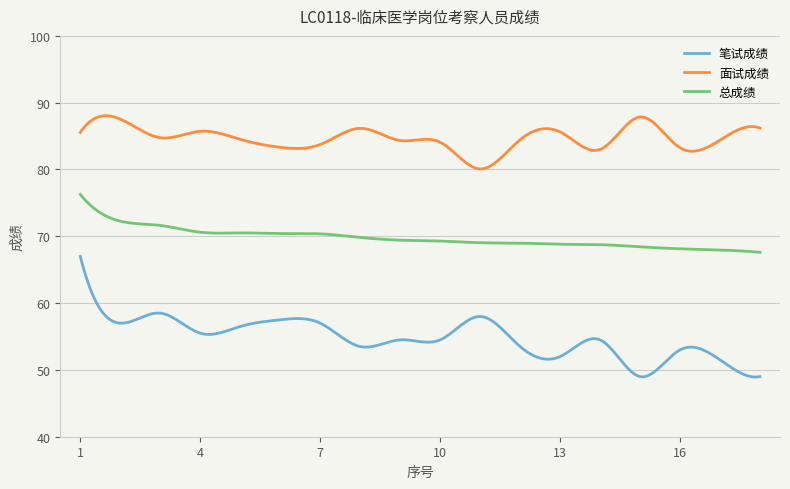

Which series has the largest total across all categories?

面试成绩